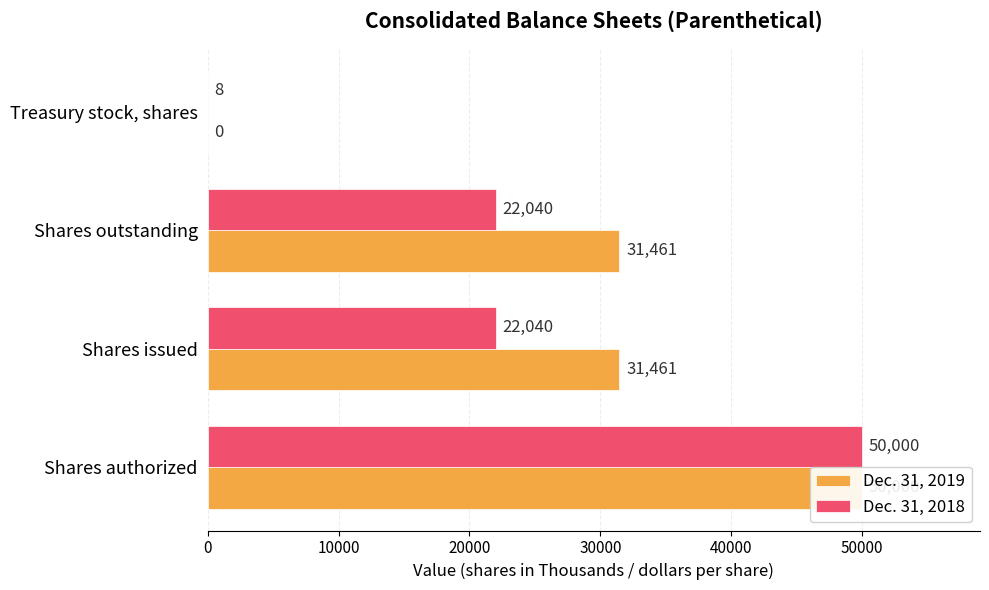

How many data points in Dec. 31, 2019 are less than 31461?

1